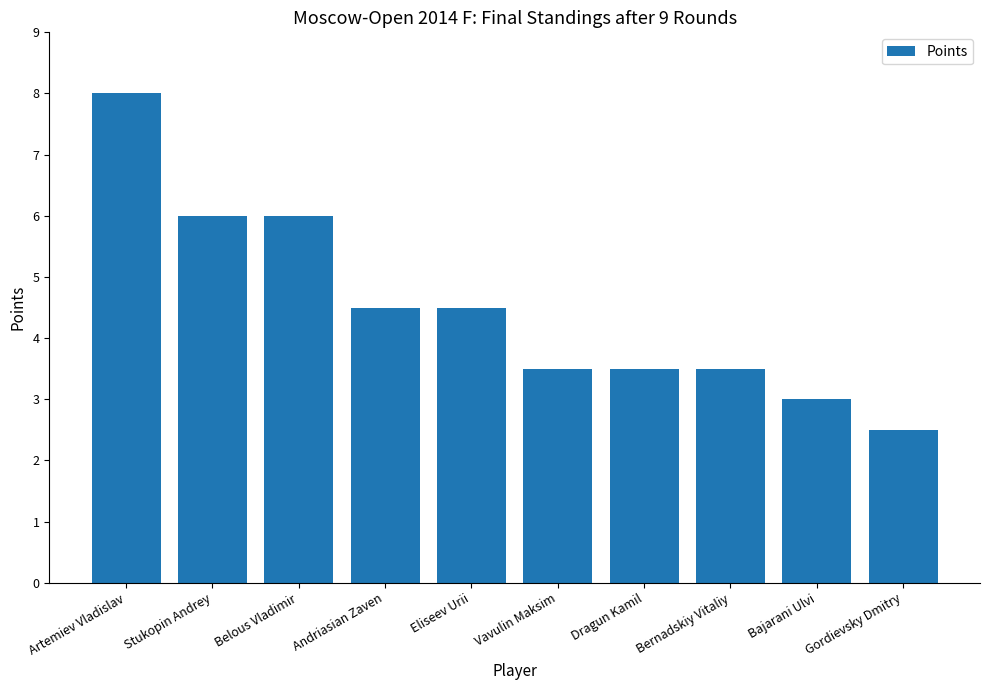

True or false: the data shows 1.5 at Belous Vladimir.

False